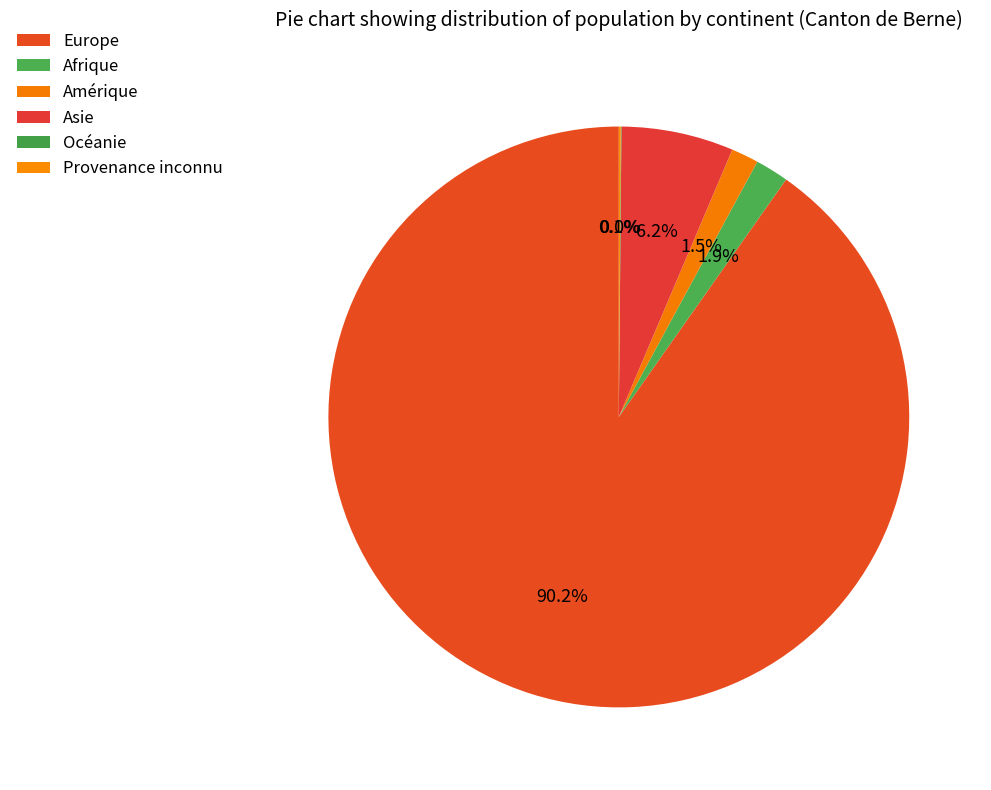

How many slices are in this pie chart?

6